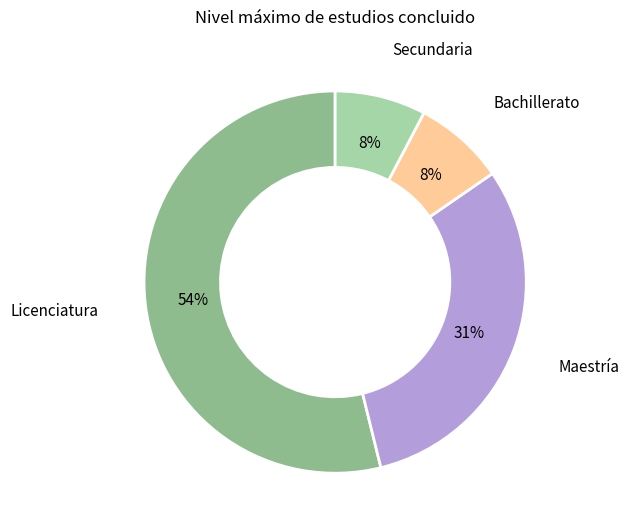

Is the sum of Licenciatura and Bachillerato greater than half?

Yes